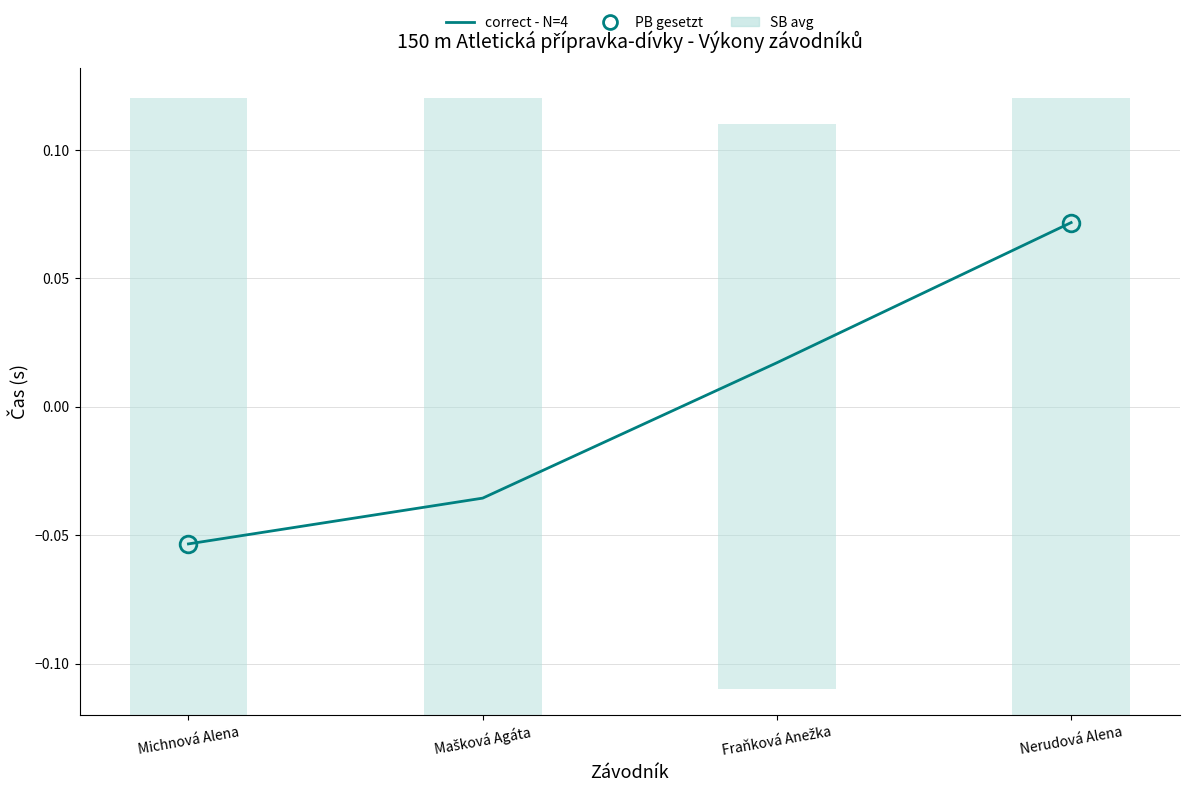

What is the difference between the values at Michnová Alena and Nerudová Alena?

0.1